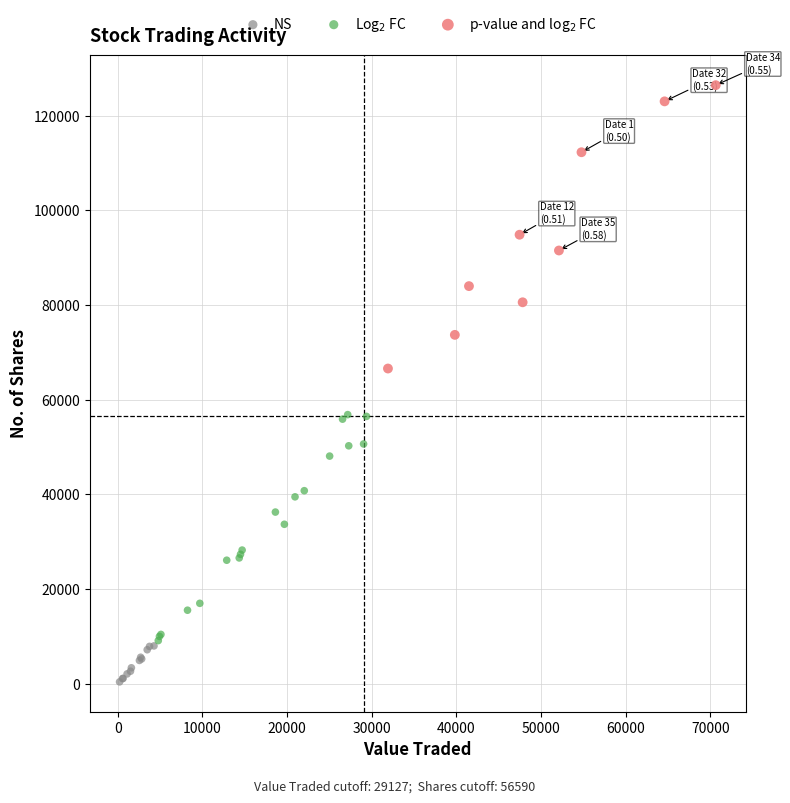

What are all the series names shown in the legend?

NS, Log$_2$ FC, p-value and log$_2$ FC